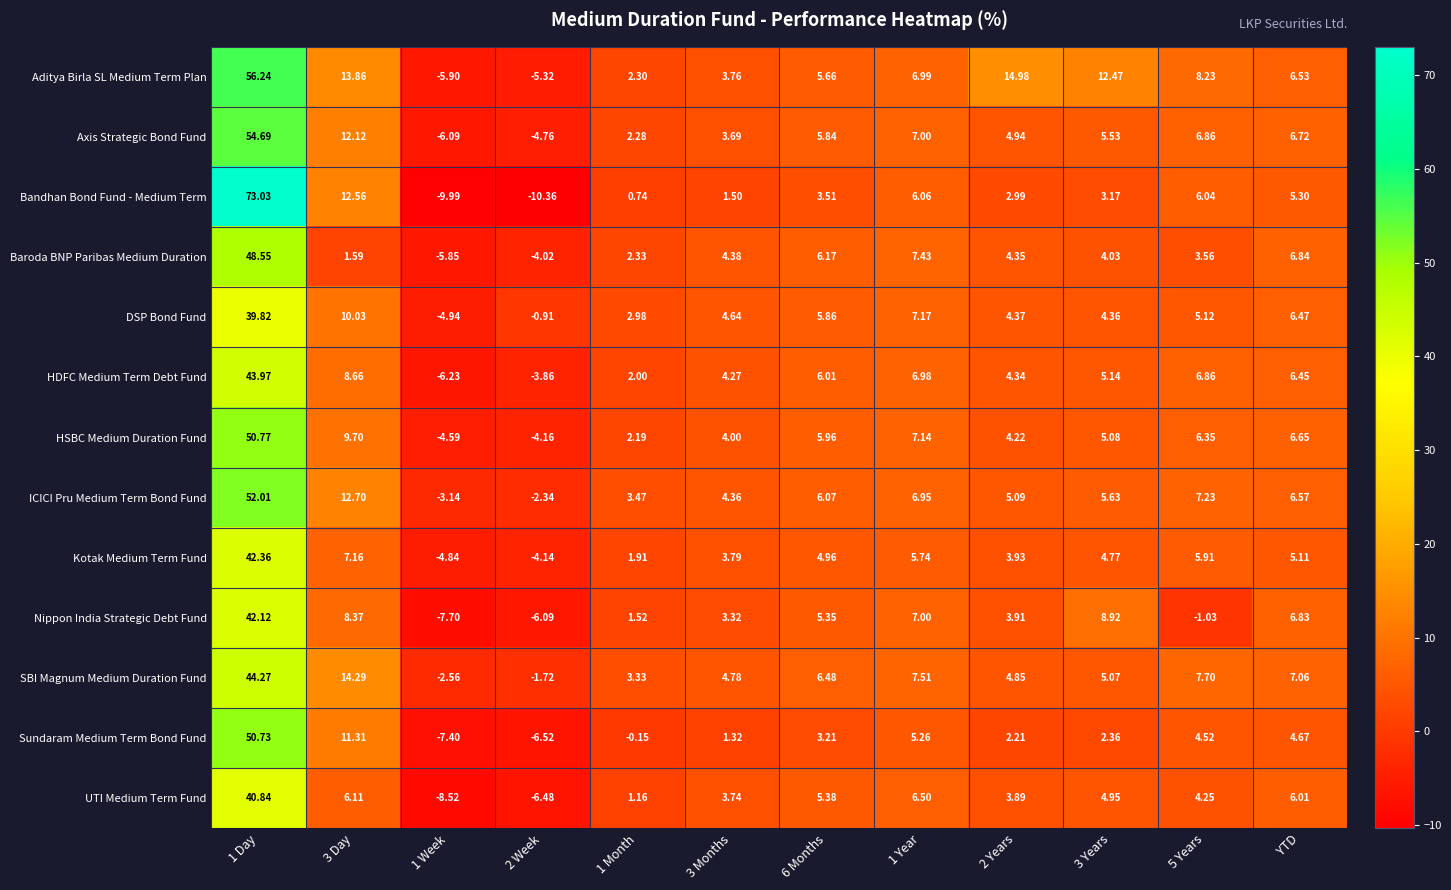

Is the value of UTI Medium Term Fund at 2 Week greater than the value of Nippon India Strategic Debt Fund at 6 Months?

No